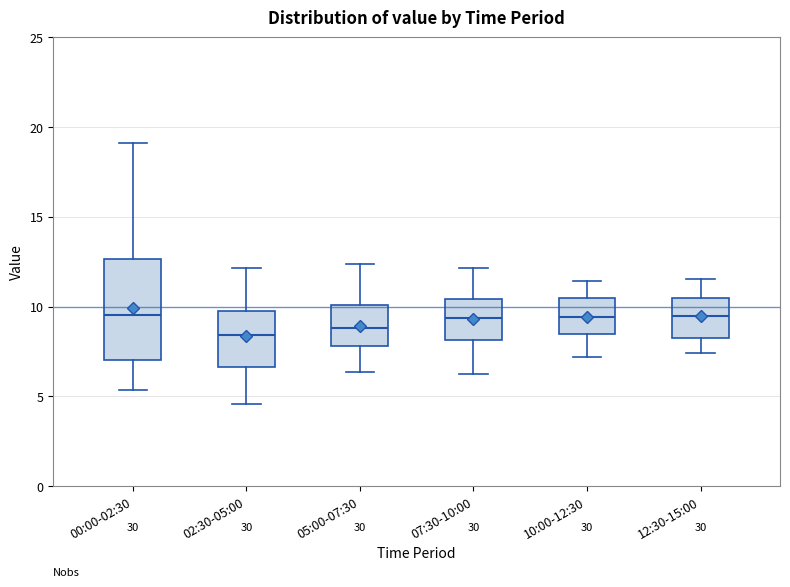

Where is the upper edge of the box for 00:00-02:30 on the y-axis? The values are not printed on the chart, so give them approximately, as read against the axis.

12.5